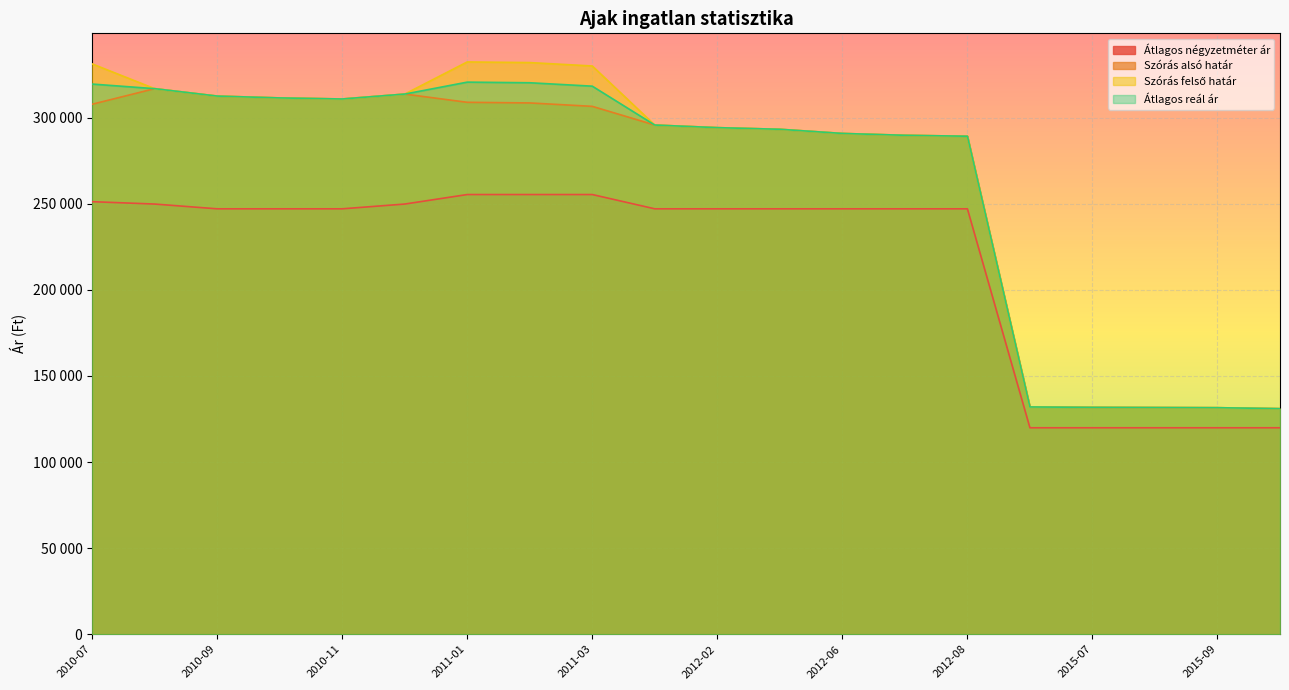

What is the average value of the Átlagos négyzetméter ár series?

216995